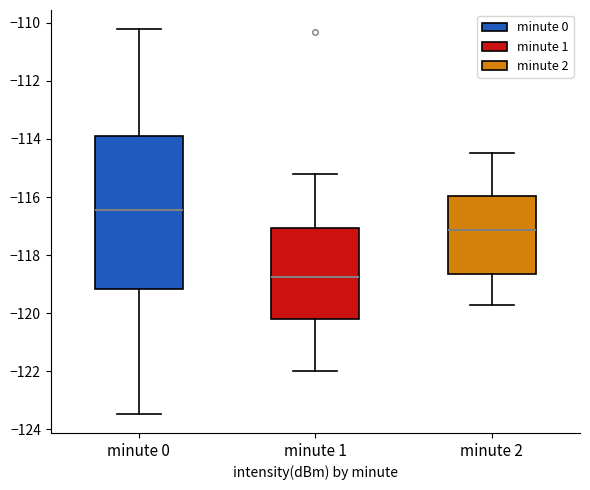

Where does the median line of the box for minute 0 sit on the y-axis? The values are not printed on the chart, so give them approximately, as read against the axis.

-116.4